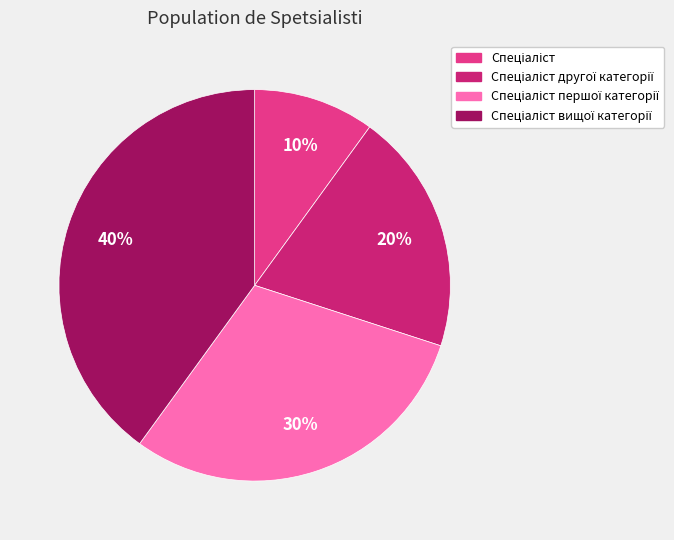

To the nearest percent, what is the difference between the largest and smallest slice percentages?

30%